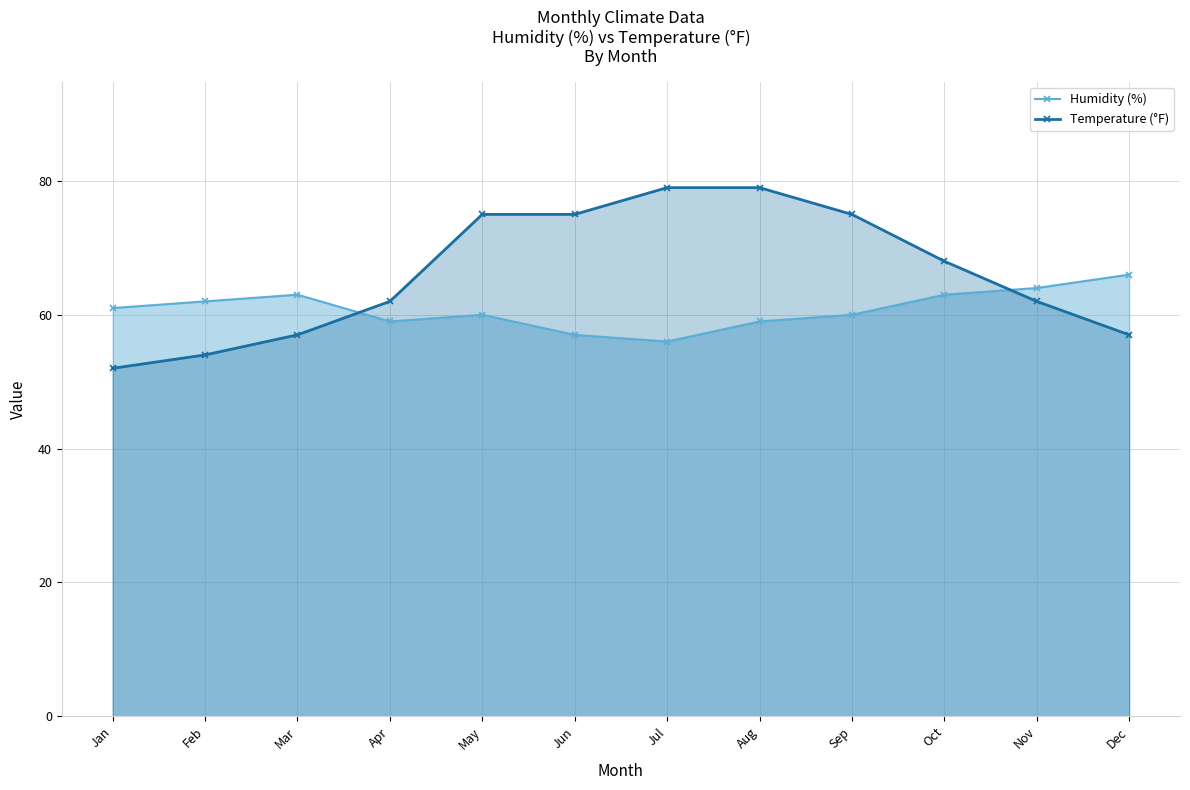

Which series has the largest total across all categories?

Temperature (°F)